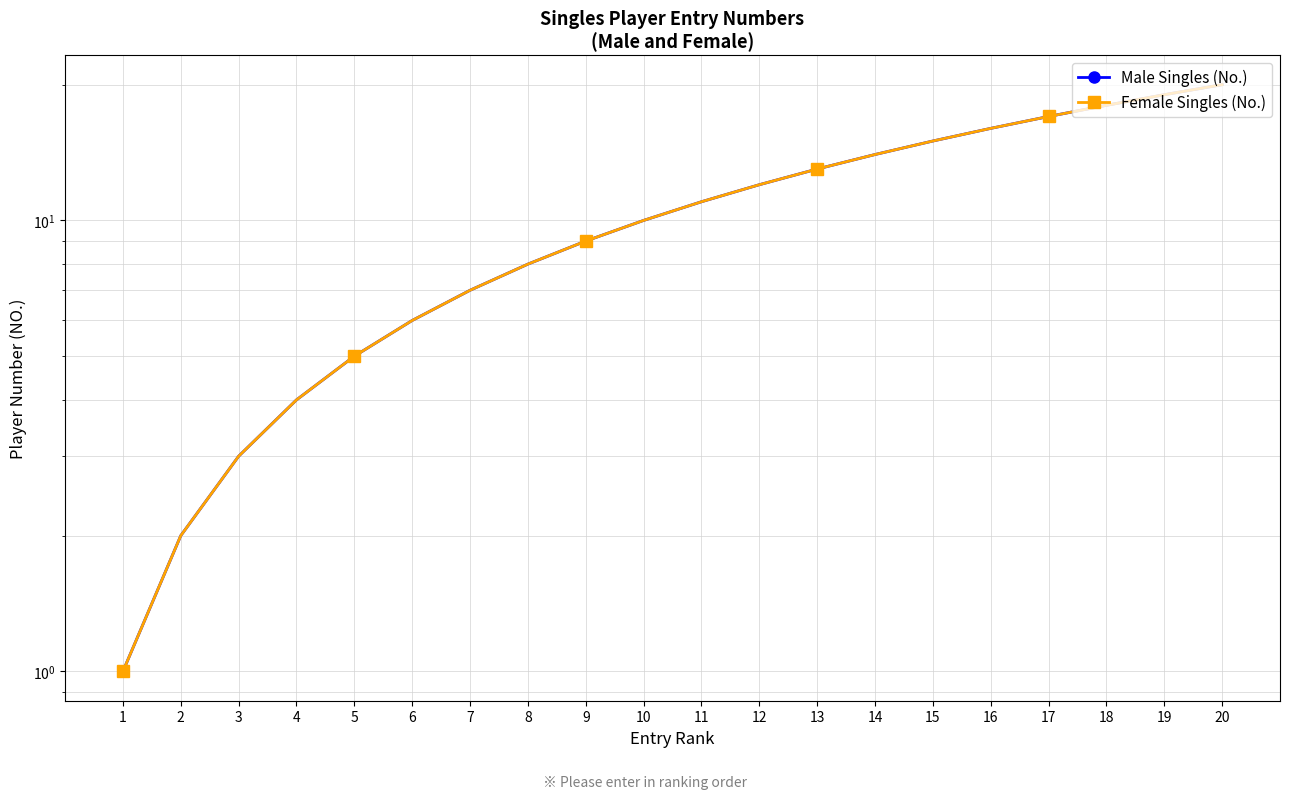

Is it true that Male Singles (No.) equals 5 at 10?

False